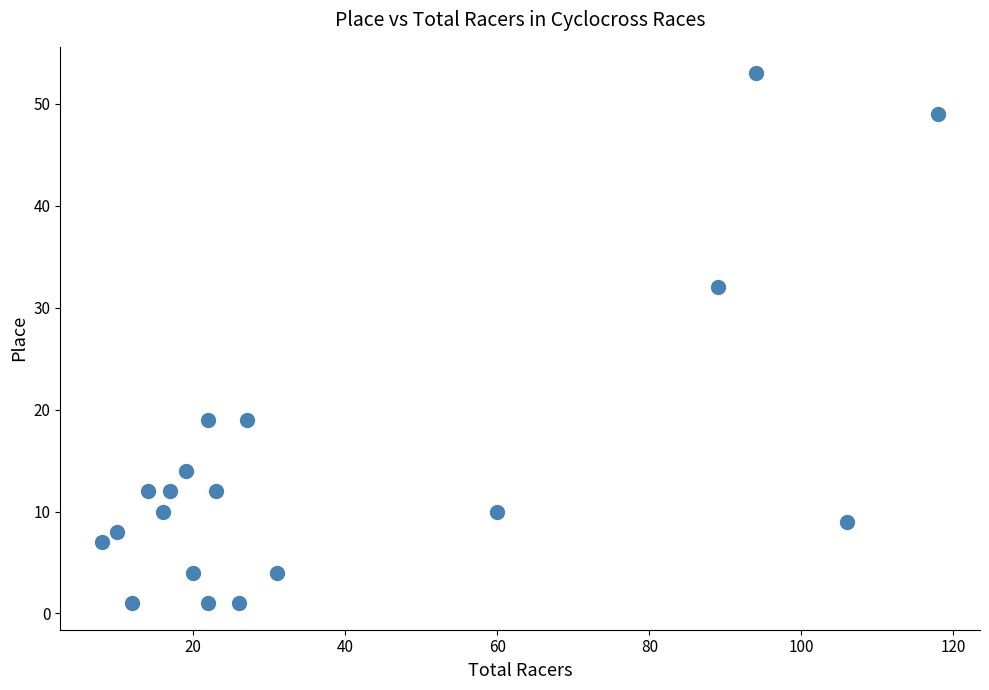

What is the range of Y values (max minus min)?

52